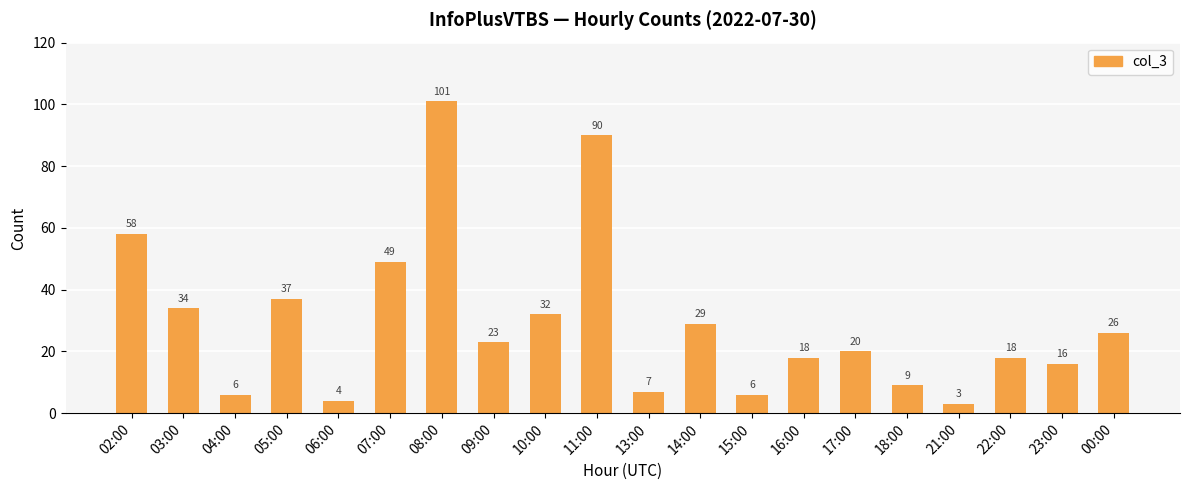

The value at 11:00 is 90. True or false?

True